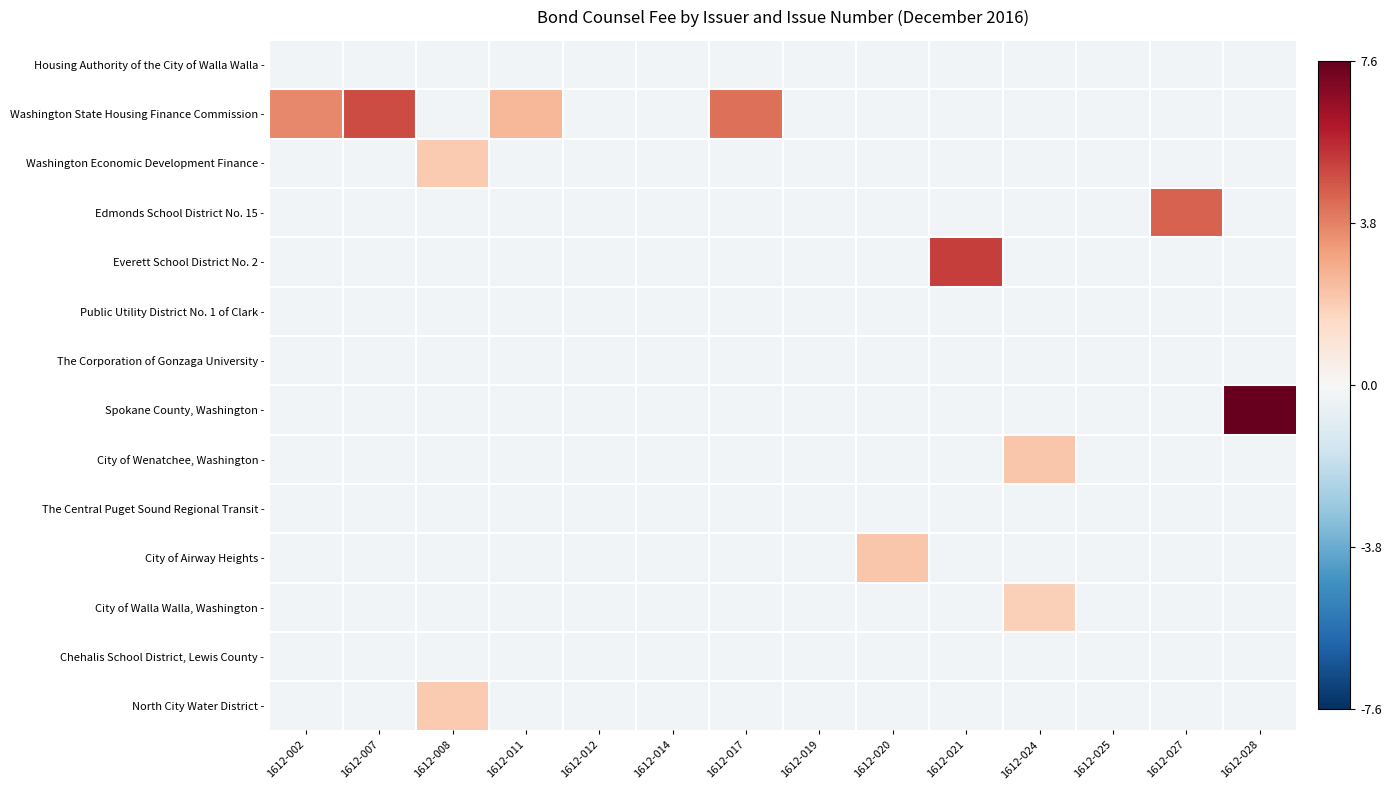

Reading left to right, list all the values displayed in this chart.

Housing Authority of the City of Walla Walla -: 1612-002=-0.2	1612-007=-0.2	1612-008=-0.2	1612-011=-0.2	1612-012=-0.2	1612-014=-0.2	1612-017=-0.2	1612-019=-0.2	1612-020=-0.2	1612-021=-0.2	1612-024=-0.2	1612-025=-0.2	1612-027=-0.2	1612-028=-0.2
Washington State Housing Finance Commission -: 1612-002=3.6	1612-007=4.9	1612-008=-0.2	1612-011=2.5	1612-012=-0.2	1612-014=-0.2	1612-017=4.2	1612-019=-0.2	1612-020=-0.2	1612-021=-0.2	1612-024=-0.2	1612-025=-0.2	1612-027=-0.2	1612-028=-0.2
Washington Economic Development Finance -: 1612-002=-0.2	1612-007=-0.2	1612-008=2.0	1612-011=-0.2	1612-012=-0.2	1612-014=-0.2	1612-017=-0.2	1612-019=-0.2	1612-020=-0.2	1612-021=-0.2	1612-024=-0.2	1612-025=-0.2	1612-027=-0.2	1612-028=-0.2
Edmonds School District No. 15 -: 1612-002=-0.2	1612-007=-0.2	1612-008=-0.2	1612-011=-0.2	1612-012=-0.2	1612-014=-0.2	1612-017=-0.2	1612-019=-0.2	1612-020=-0.2	1612-021=-0.2	1612-024=-0.2	1612-025=-0.2	1612-027=4.5	1612-028=-0.2
Everett School District No. 2 -: 1612-002=-0.2	1612-007=-0.2	1612-008=-0.2	1612-011=-0.2	1612-012=-0.2	1612-014=-0.2	1612-017=-0.2	1612-019=-0.2	1612-020=-0.2	1612-021=5.2	1612-024=-0.2	1612-025=-0.2	1612-027=-0.2	1612-028=-0.2
Public Utility District No. 1 of Clark -: 1612-002=-0.2	1612-007=-0.2	1612-008=-0.2	1612-011=-0.2	1612-012=-0.2	1612-014=-0.2	1612-017=-0.2	1612-019=-0.2	1612-020=-0.2	1612-021=-0.2	1612-024=-0.2	1612-025=-0.2	1612-027=-0.2	1612-028=-0.2
The Corporation of Gonzaga University -: 1612-002=-0.2	1612-007=-0.2	1612-008=-0.2	1612-011=-0.2	1612-012=-0.2	1612-014=-0.2	1612-017=-0.2	1612-019=-0.2	1612-020=-0.2	1612-021=-0.2	1612-024=-0.2	1612-025=-0.2	1612-027=-0.2	1612-028=-0.2
Spokane County, Washington -: 1612-002=-0.2	1612-007=-0.2	1612-008=-0.2	1612-011=-0.2	1612-012=-0.2	1612-014=-0.2	1612-017=-0.2	1612-019=-0.2	1612-020=-0.2	1612-021=-0.2	1612-024=-0.2	1612-025=-0.2	1612-027=-0.2	1612-028=7.6
City of Wenatchee, Washington -: 1612-002=-0.2	1612-007=-0.2	1612-008=-0.2	1612-011=-0.2	1612-012=-0.2	1612-014=-0.2	1612-017=-0.2	1612-019=-0.2	1612-020=-0.2	1612-021=-0.2	1612-024=2.1	1612-025=-0.2	1612-027=-0.2	1612-028=-0.2
The Central Puget Sound Regional Transit -: 1612-002=-0.2	1612-007=-0.2	1612-008=-0.2	1612-011=-0.2	1612-012=-0.2	1612-014=-0.2	1612-017=-0.2	1612-019=-0.2	1612-020=-0.2	1612-021=-0.2	1612-024=-0.2	1612-025=-0.2	1612-027=-0.2	1612-028=-0.2
City of Airway Heights -: 1612-002=-0.2	1612-007=-0.2	1612-008=-0.2	1612-011=-0.2	1612-012=-0.2	1612-014=-0.2	1612-017=-0.2	1612-019=-0.2	1612-020=2.1	1612-021=-0.2	1612-024=-0.2	1612-025=-0.2	1612-027=-0.2	1612-028=-0.2
City of Walla Walla, Washington -: 1612-002=-0.2	1612-007=-0.2	1612-008=-0.2	1612-011=-0.2	1612-012=-0.2	1612-014=-0.2	1612-017=-0.2	1612-019=-0.2	1612-020=-0.2	1612-021=-0.2	1612-024=1.8	1612-025=-0.2	1612-027=-0.2	1612-028=-0.2
Chehalis School District, Lewis County -: 1612-002=-0.2	1612-007=-0.2	1612-008=-0.2	1612-011=-0.2	1612-012=-0.2	1612-014=-0.2	1612-017=-0.2	1612-019=-0.2	1612-020=-0.2	1612-021=-0.2	1612-024=-0.2	1612-025=-0.2	1612-027=-0.2	1612-028=-0.2
North City Water District -: 1612-002=-0.2	1612-007=-0.2	1612-008=2.0	1612-011=-0.2	1612-012=-0.2	1612-014=-0.2	1612-017=-0.2	1612-019=-0.2	1612-020=-0.2	1612-021=-0.2	1612-024=-0.2	1612-025=-0.2	1612-027=-0.2	1612-028=-0.2